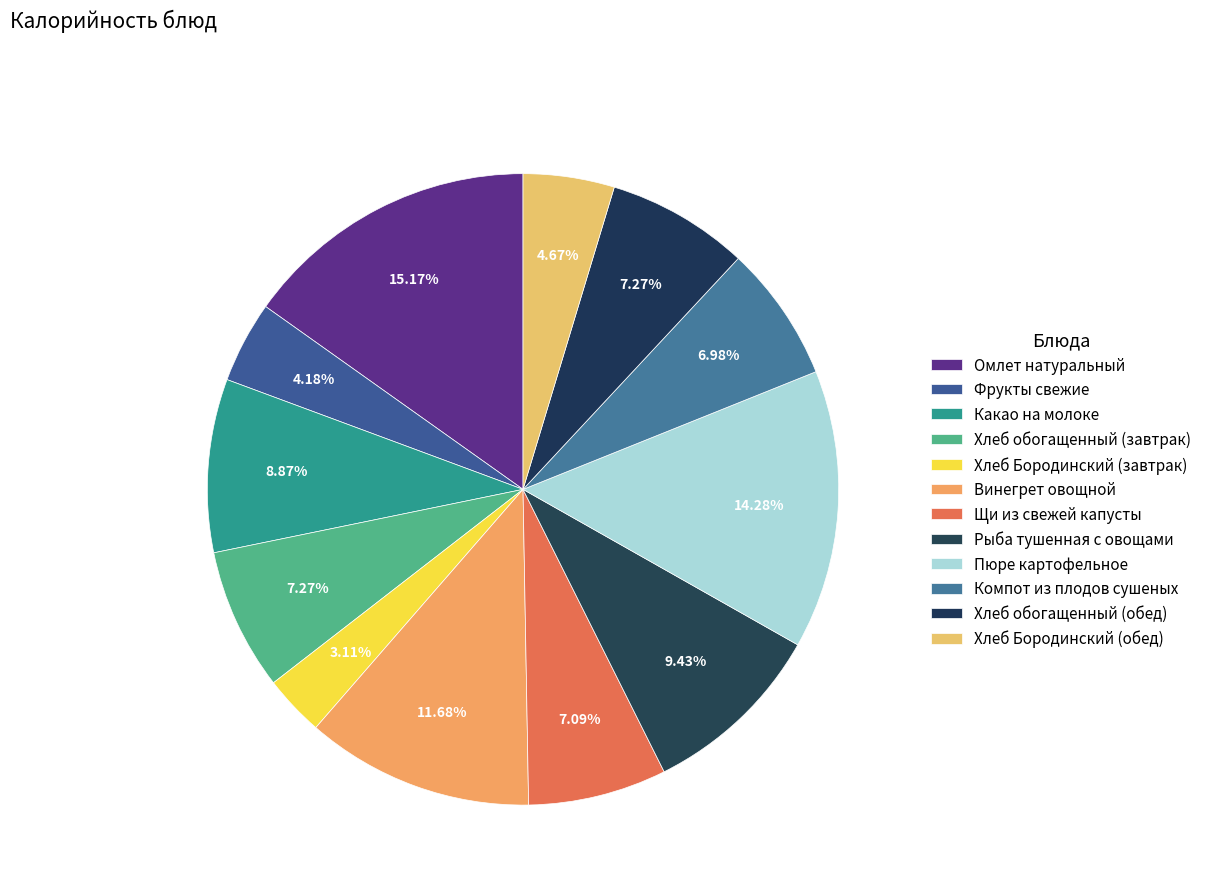

Is it true that Хлеб Бородинский (завтрак) is 1% of the pie?

False